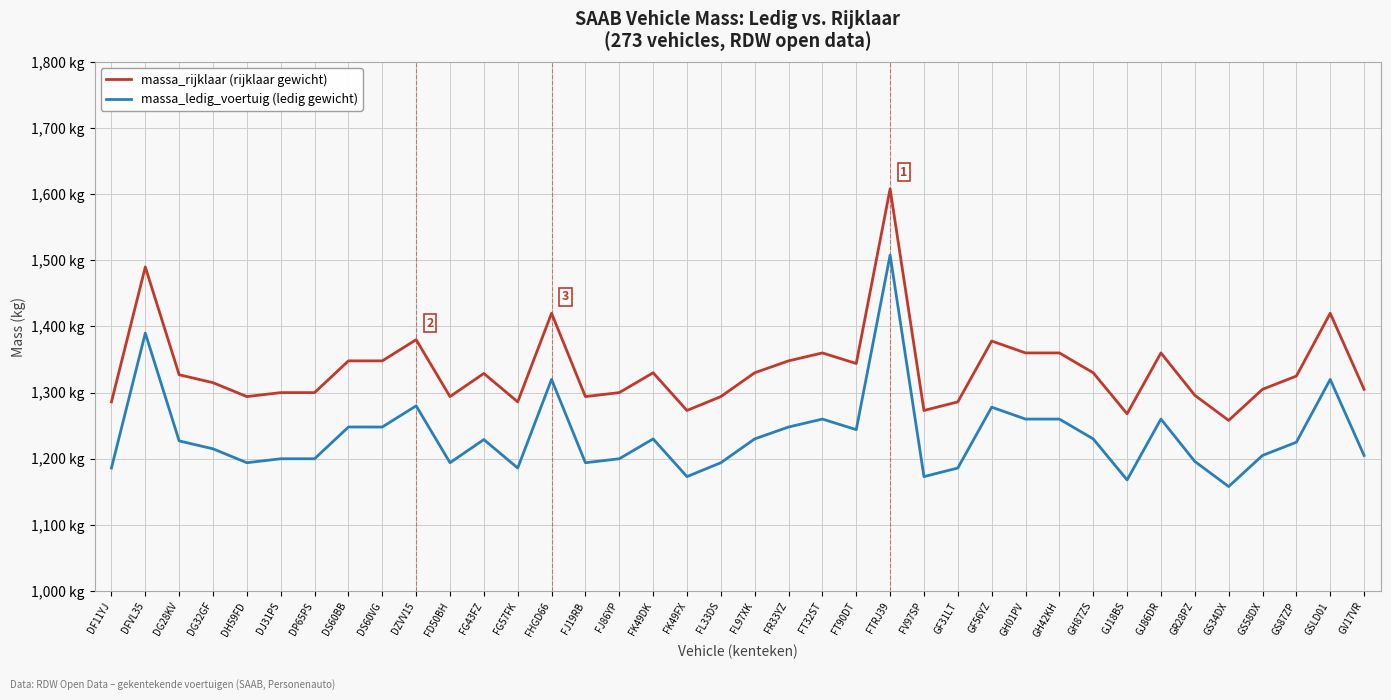

Does the chart display data point markers on the line(s)?

No